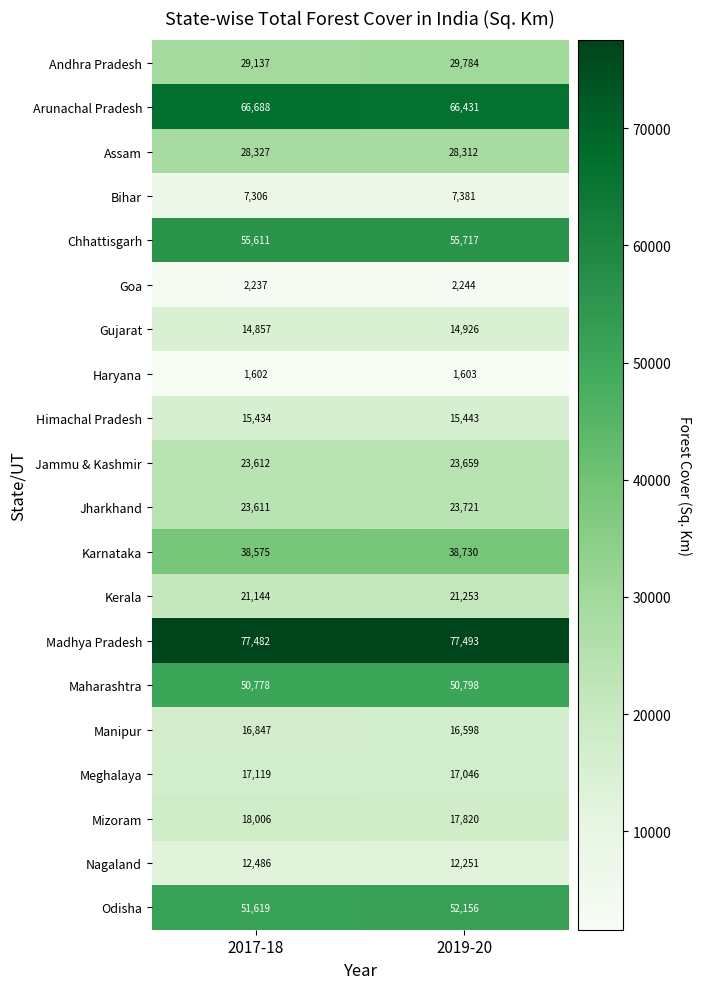

List the series in order of their peak value, highest first.

Madhya Pradesh, Arunachal Pradesh, Chhattisgarh, Odisha, Maharashtra, Karnataka, Andhra Pradesh, Assam, Jharkhand, Jammu & Kashmir, Kerala, Mizoram, Meghalaya, Manipur, Himachal Pradesh, Gujarat, Nagaland, Bihar, Goa, Haryana